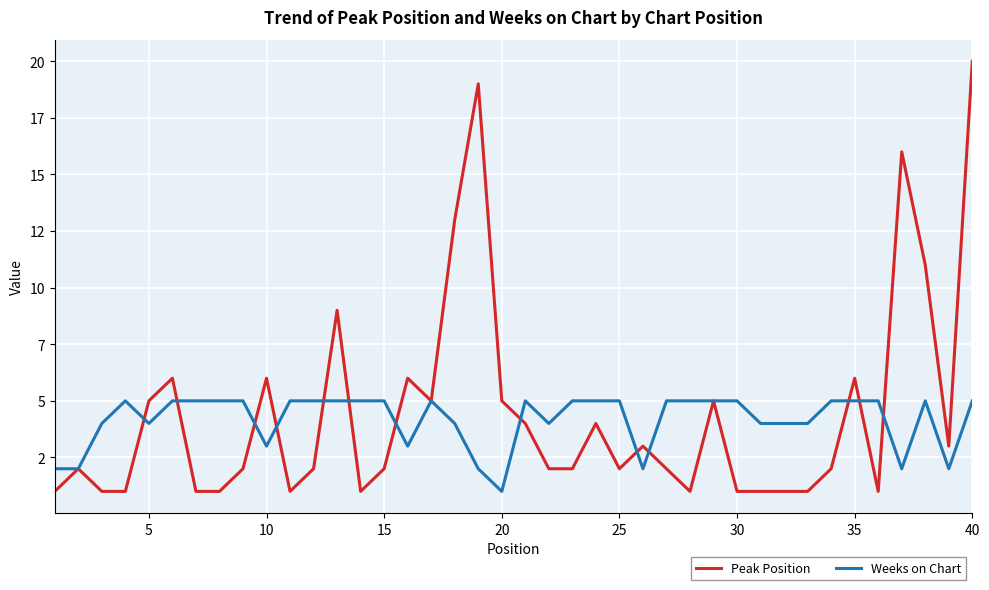

How many intersections are there between Weeks on Chart and Peak Position?

13